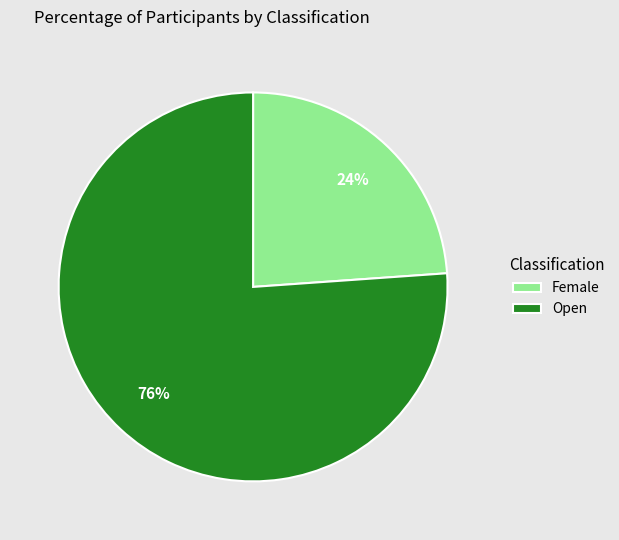

Combined, do Open and Female account for over 50%?

Yes